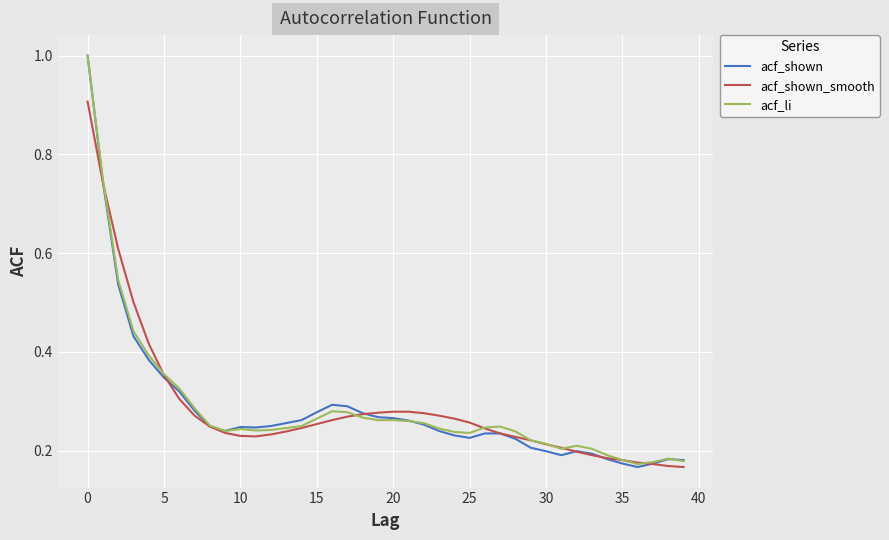

Which series has the widest spread of values?

acf_shown